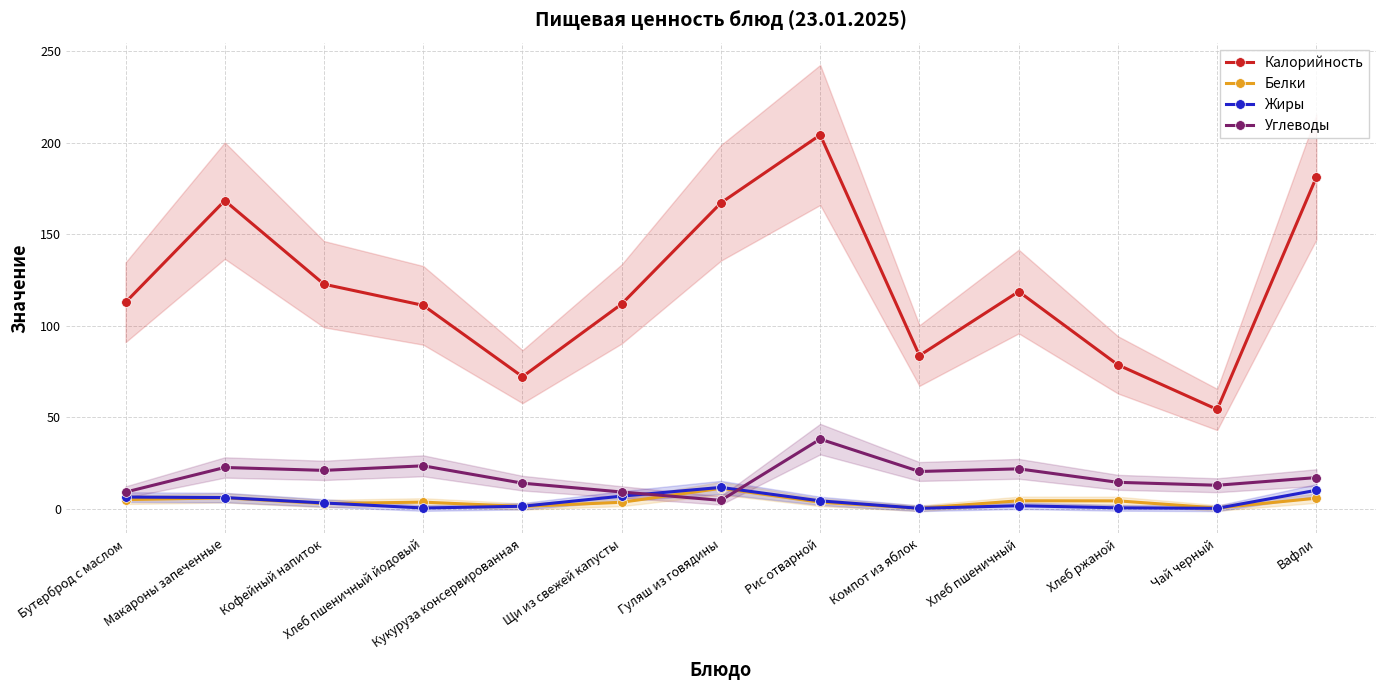

In Жиры, how many points are lower than both neighbors (excluding endpoints)?

3